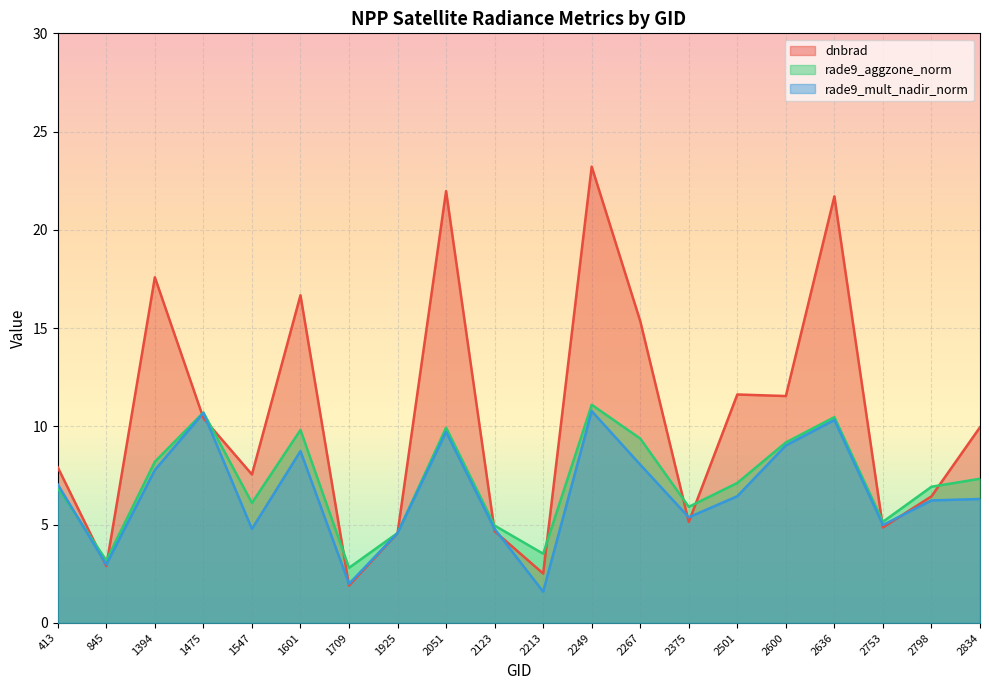

What is the sum of all dnbrad values?

208.6